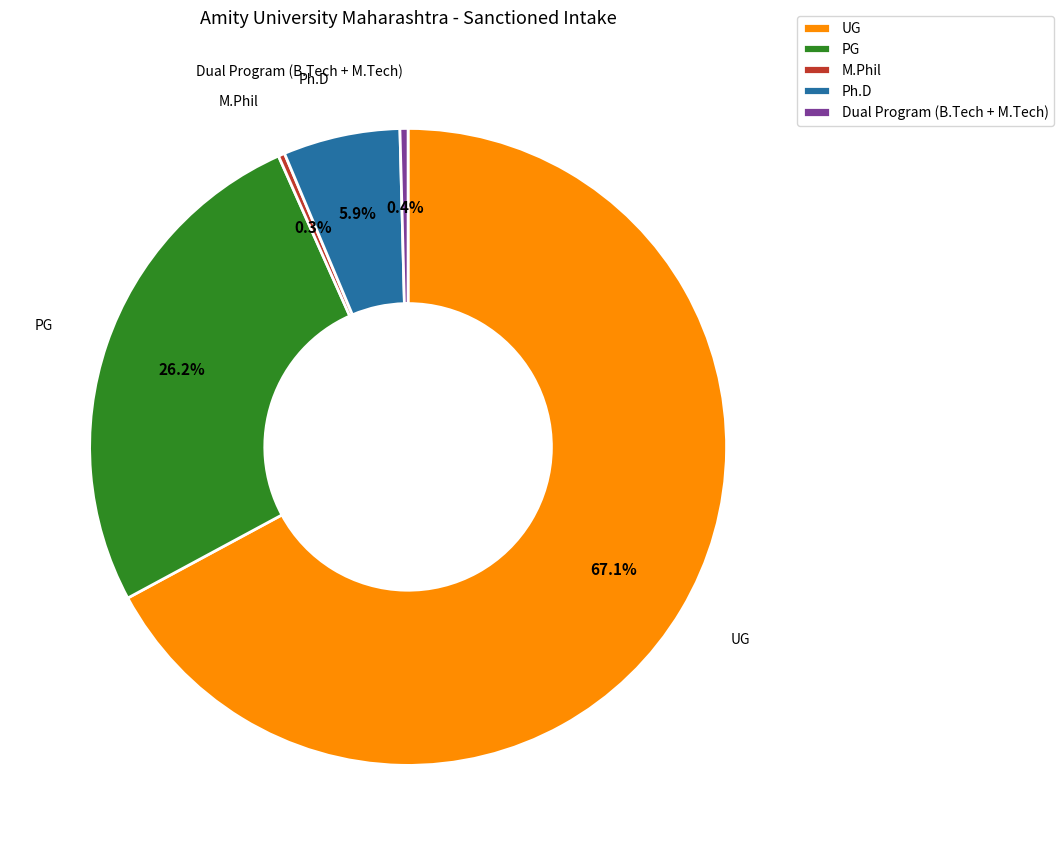

Between PG and Dual Program (B.Tech + M.Tech), which is larger?

PG